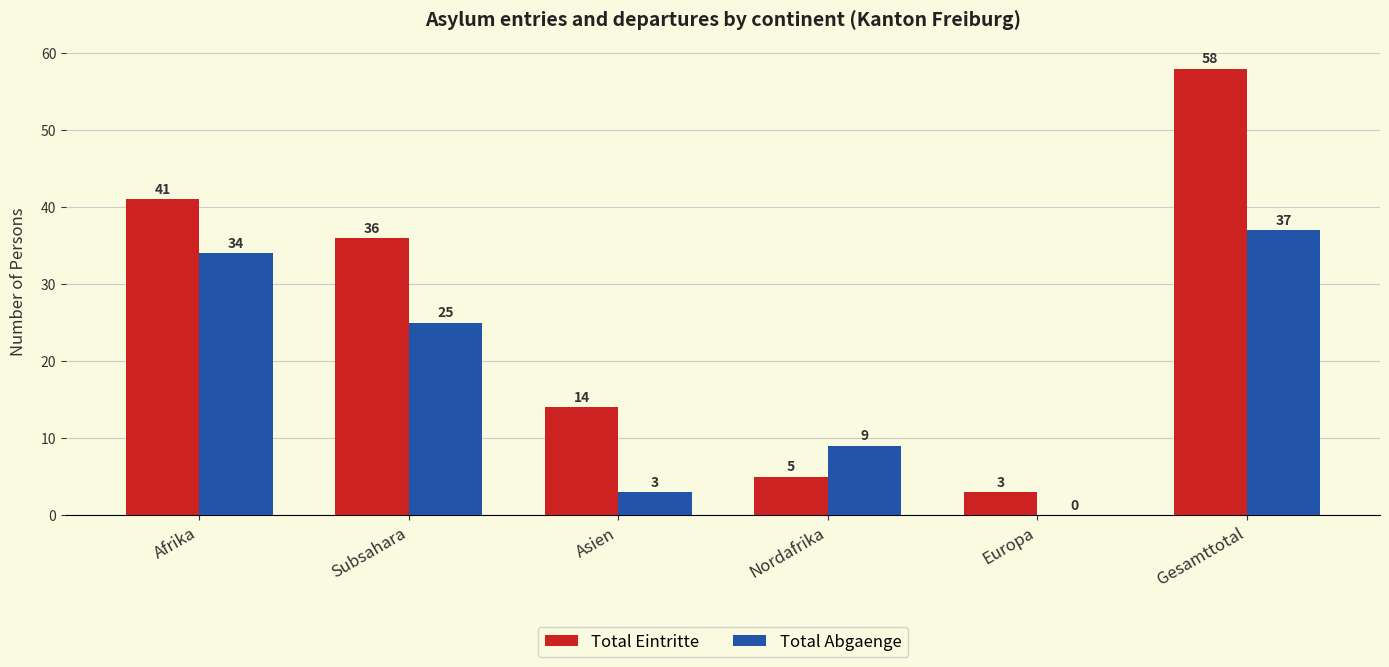

What is the difference between the Total Abgaenge values at Nordafrika and Asien?

6